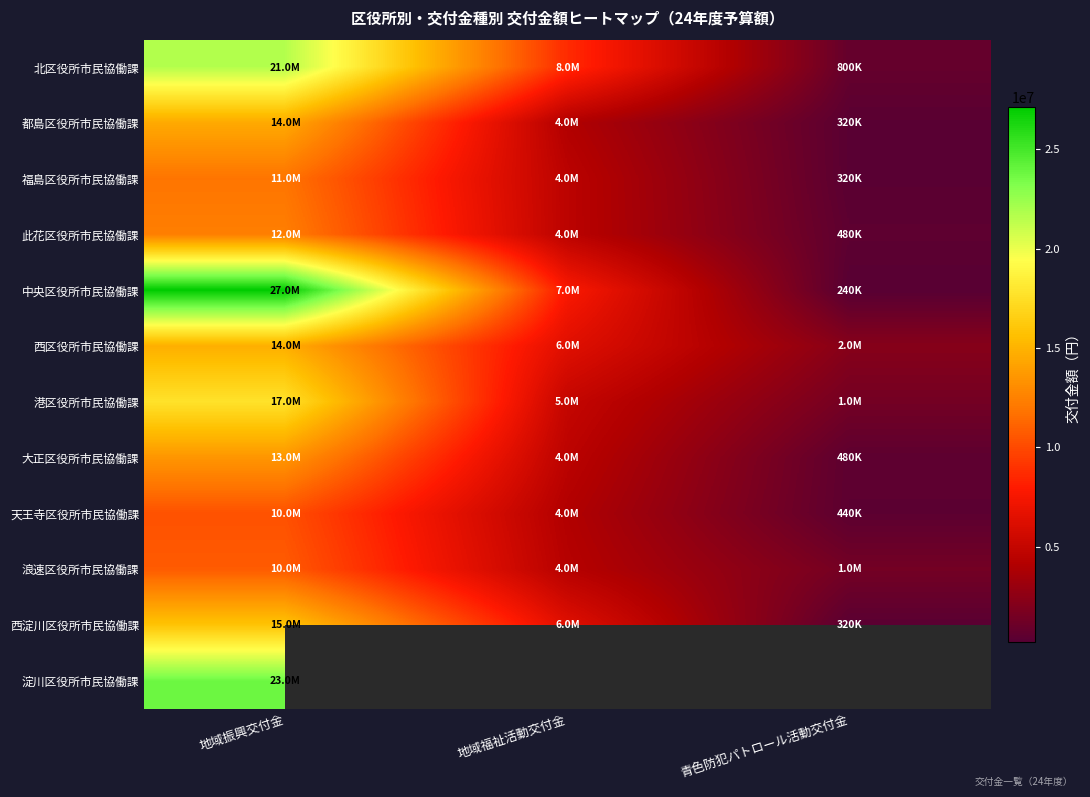

The 北区役所市民協働課 series shows 3403310.3 at 地域福祉活動交付金. True or false?

False